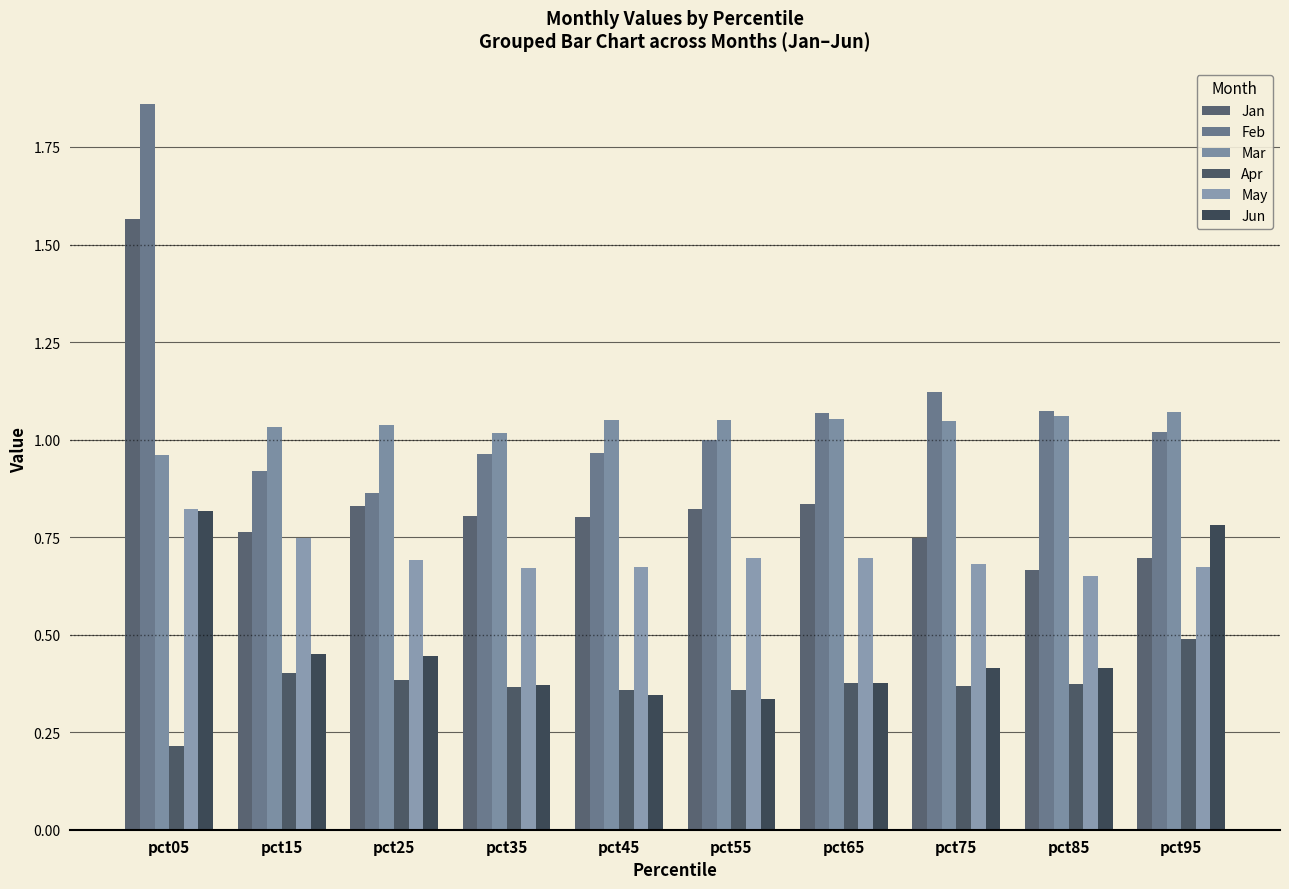

What is the total value across all series at pct45?

4.2